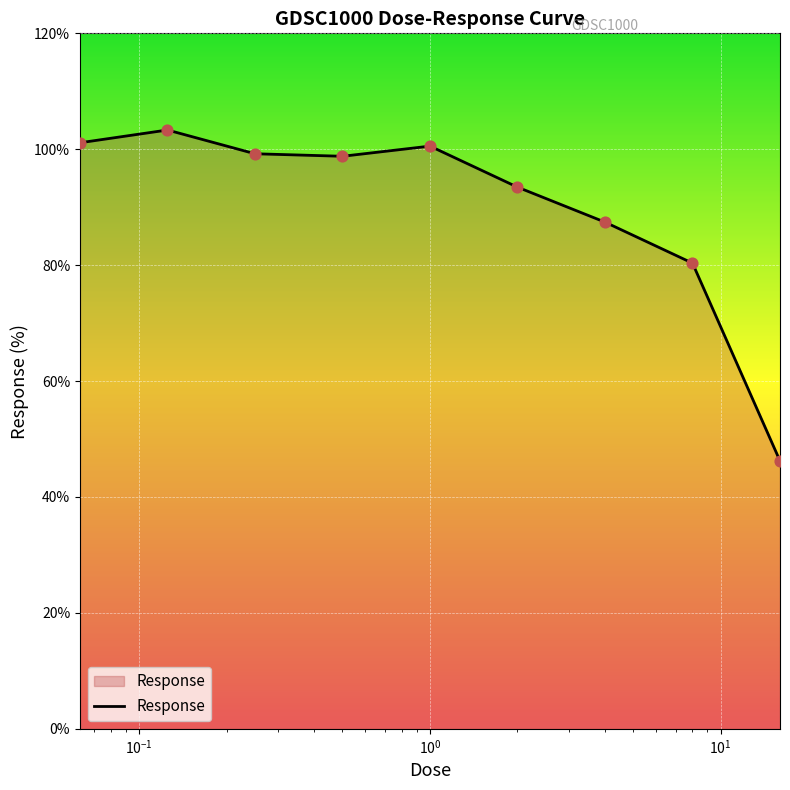

What is the greatest value displayed?

103.3